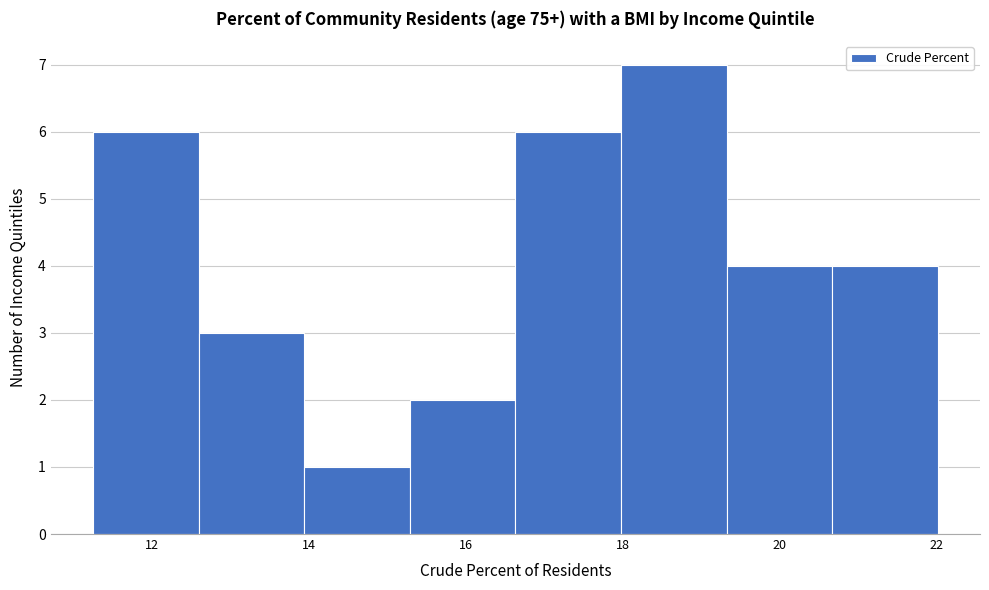

How tall is the bar that spans 14.0 to 15.2 on the x-axis? Neither the bar edges nor the heights are printed on the chart, so give them approximately, as read against the axes.

1